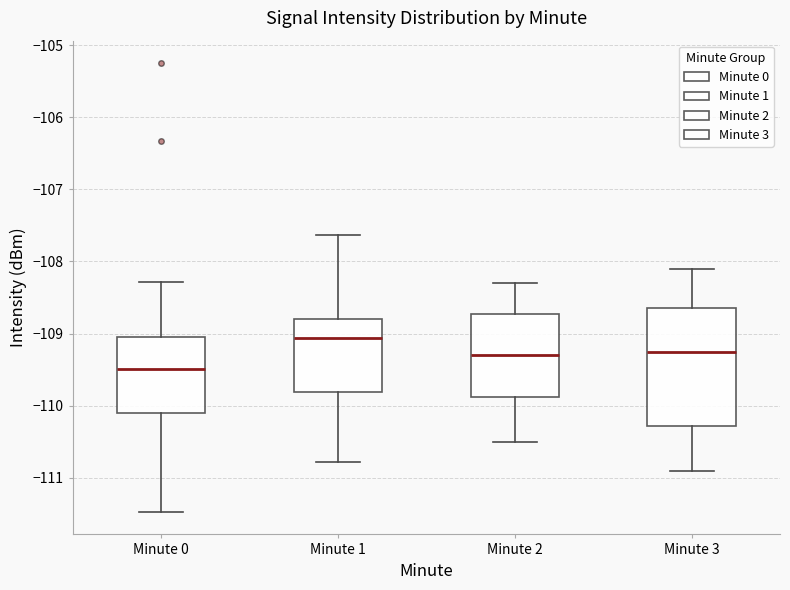

Which box's median line is the lowest?

Minute 0